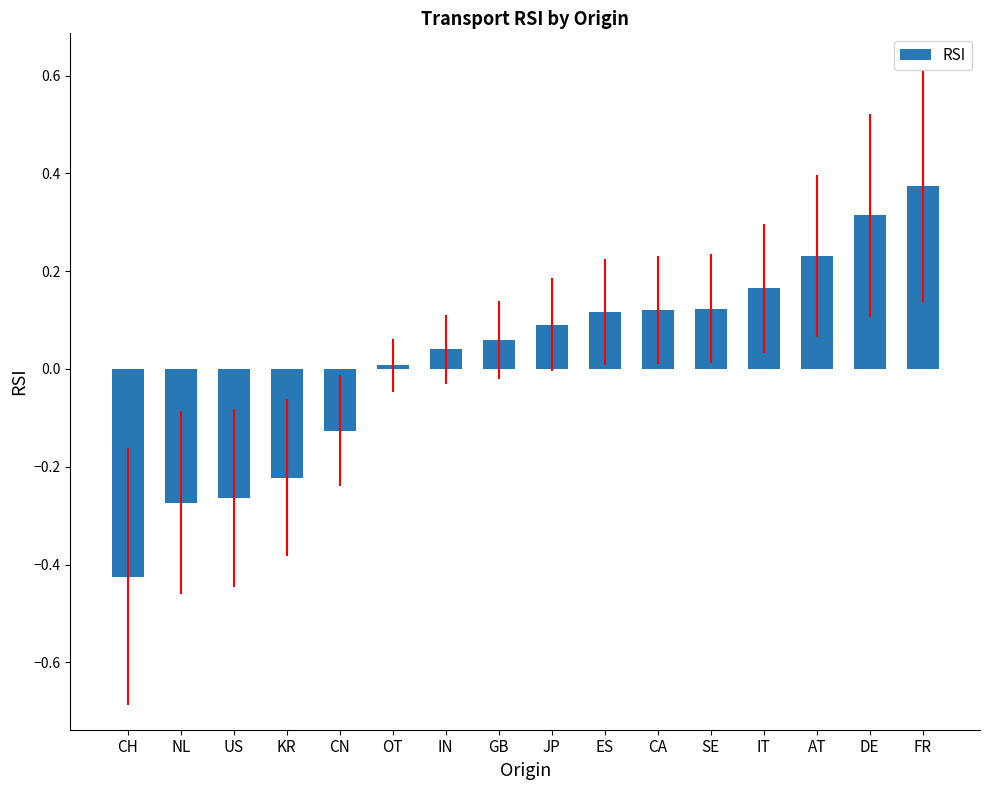

At which category does the chart reach its peak across all series?

FR